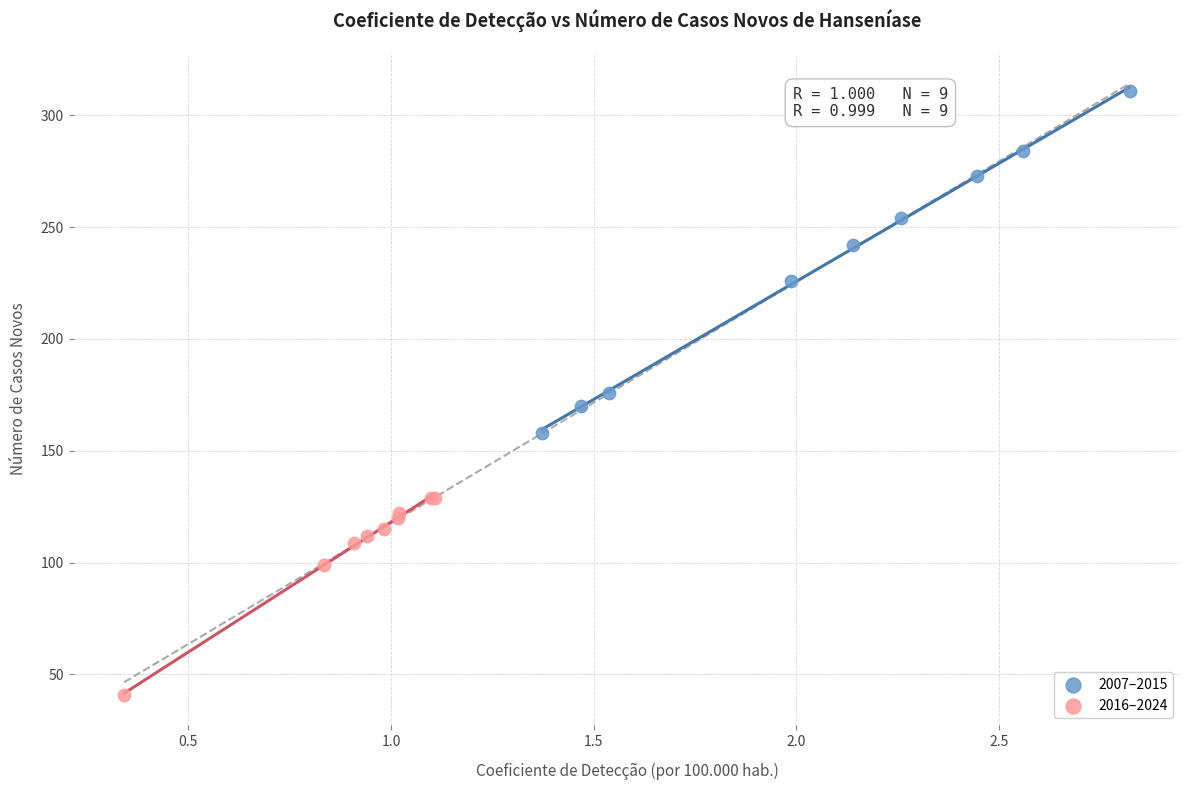

Which series contains the highest Y value?

2007–2015